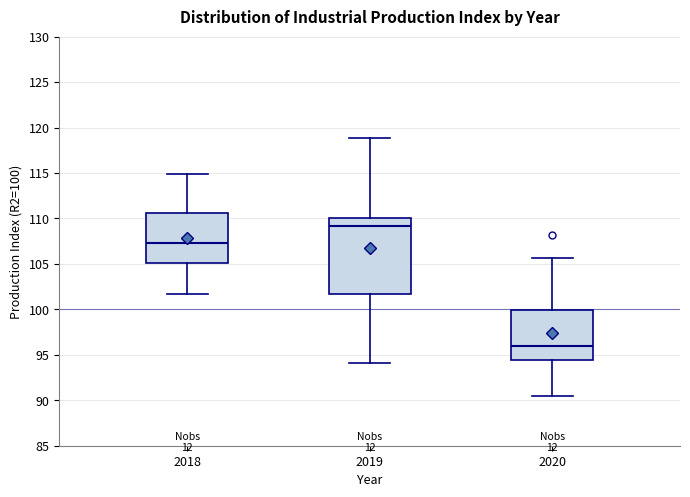

Where is the lower edge of the box at x = 2019 on the y-axis? The values are not printed on the chart, so give them approximately, as read against the axis.

101.5